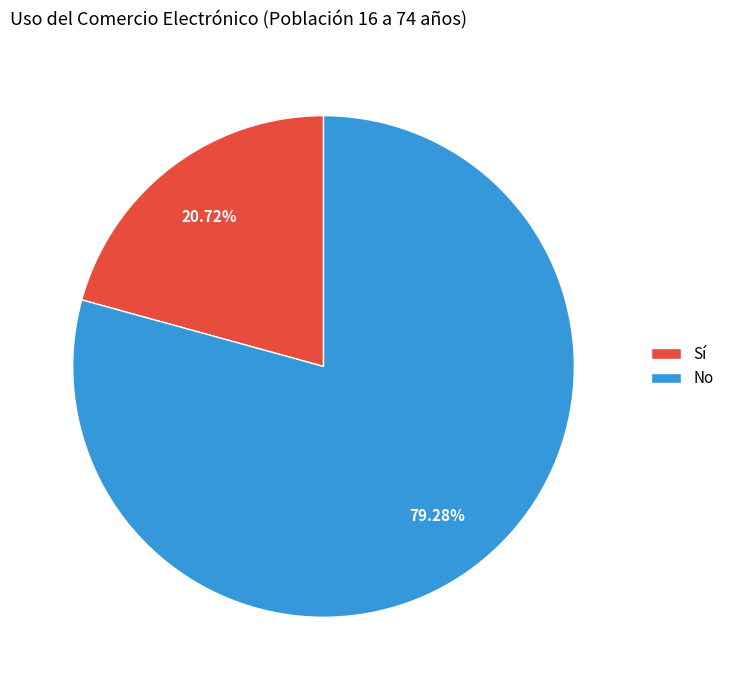

What is the smallest slice in the pie chart?

Sí